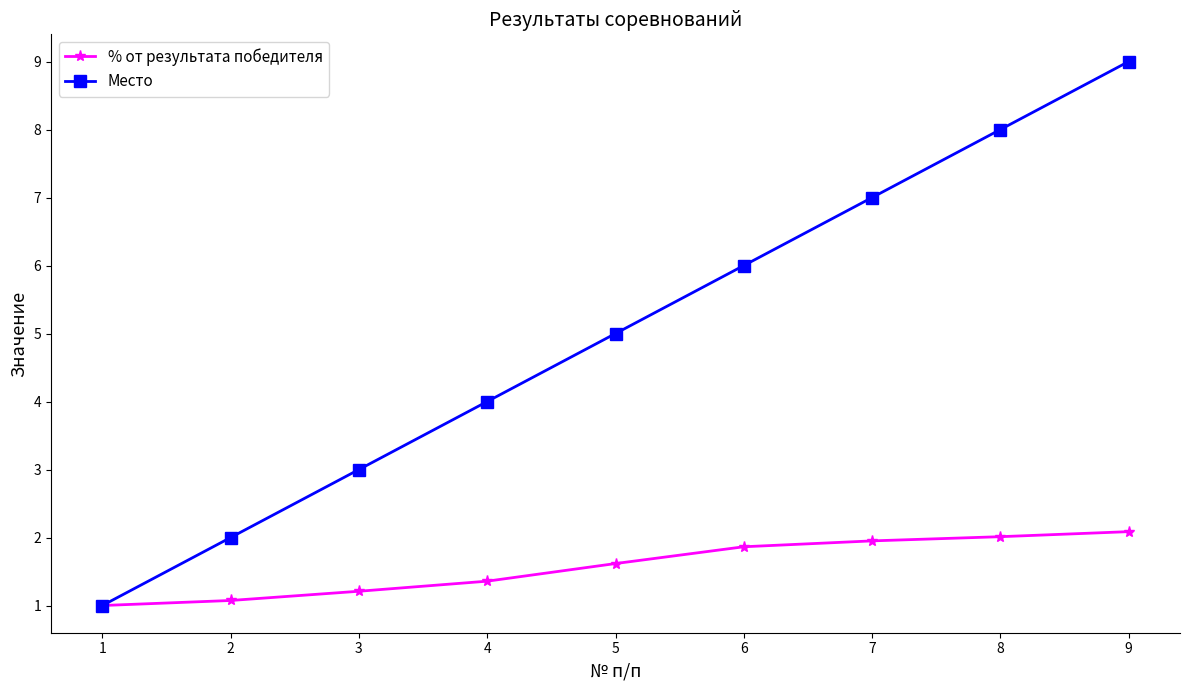

True or false: Место has more than 1 interior local peaks.

False